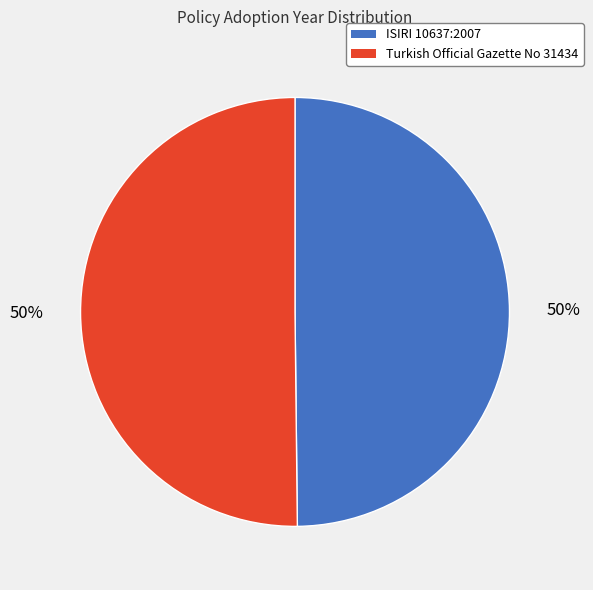

Do Turkish Official Gazette No 31434 and ISIRI 10637:2007 together represent more than half of the pie?

Yes